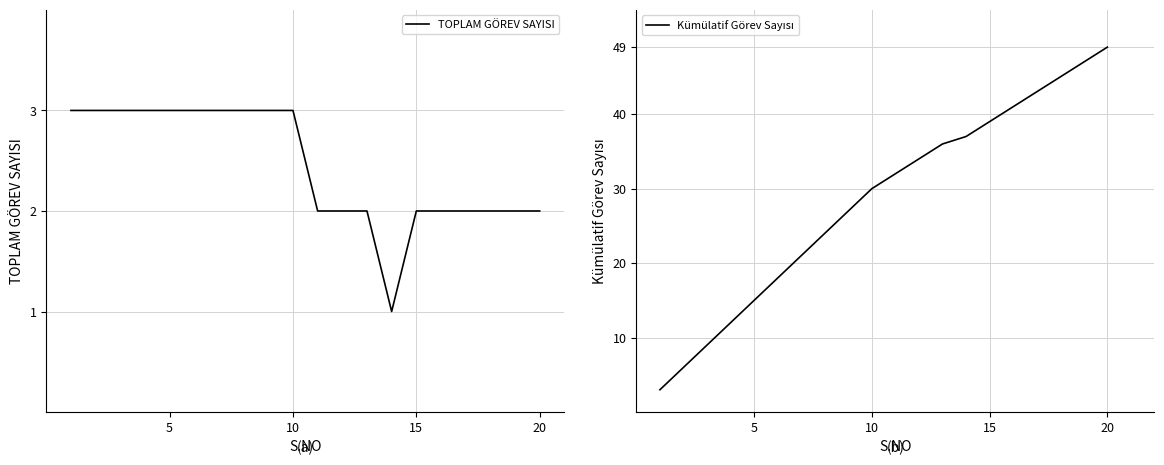

Rank the series by their average value, from highest to lowest.

Kümülatif Görev Sayısı, TOPLAM GÖREV SAYISI